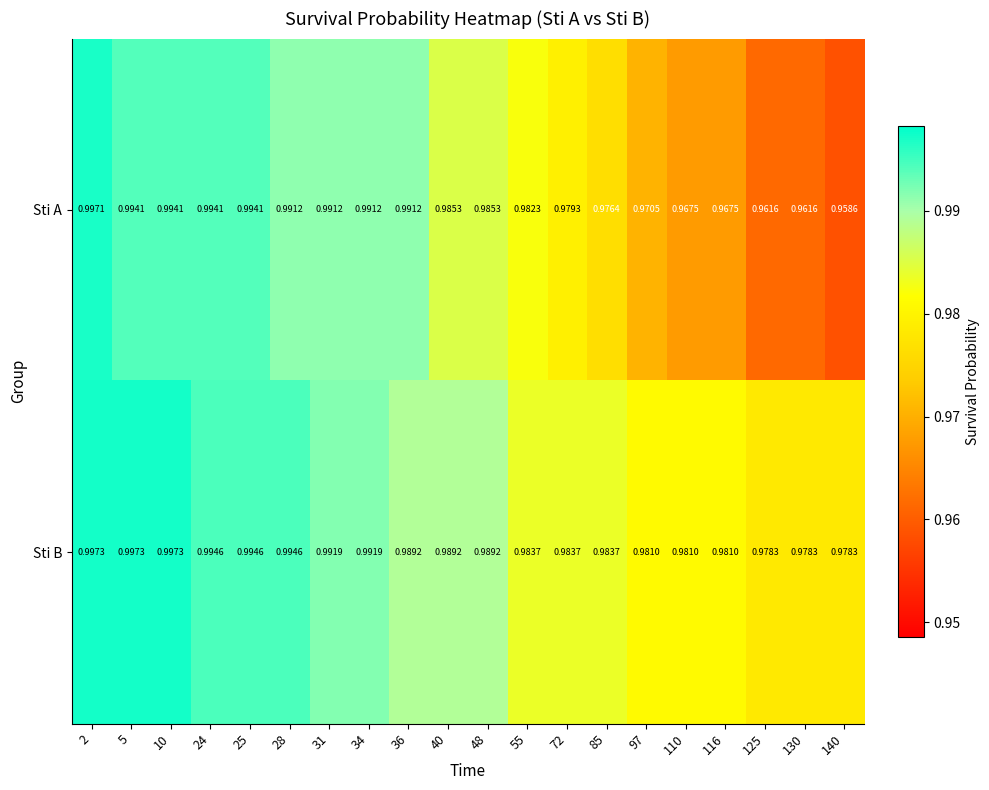

At 28, list the series in order from largest to smallest.

Sti B, Sti A